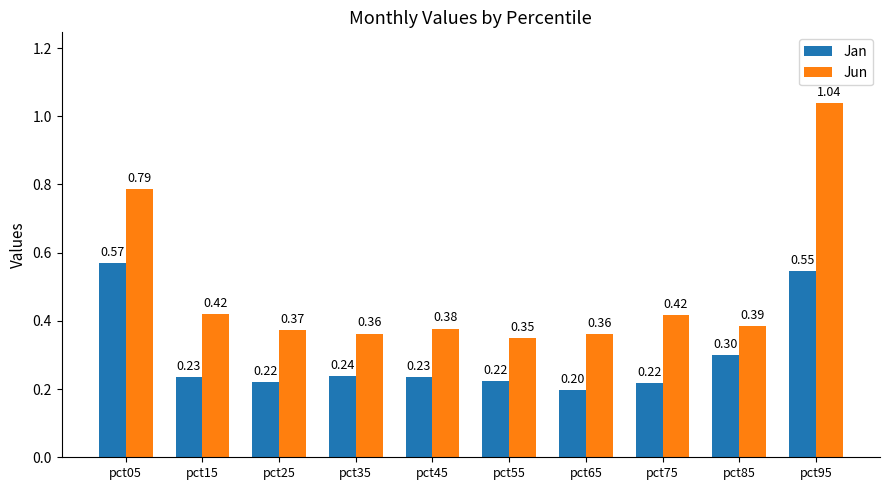

What is the sum of all Jan values?

3.0